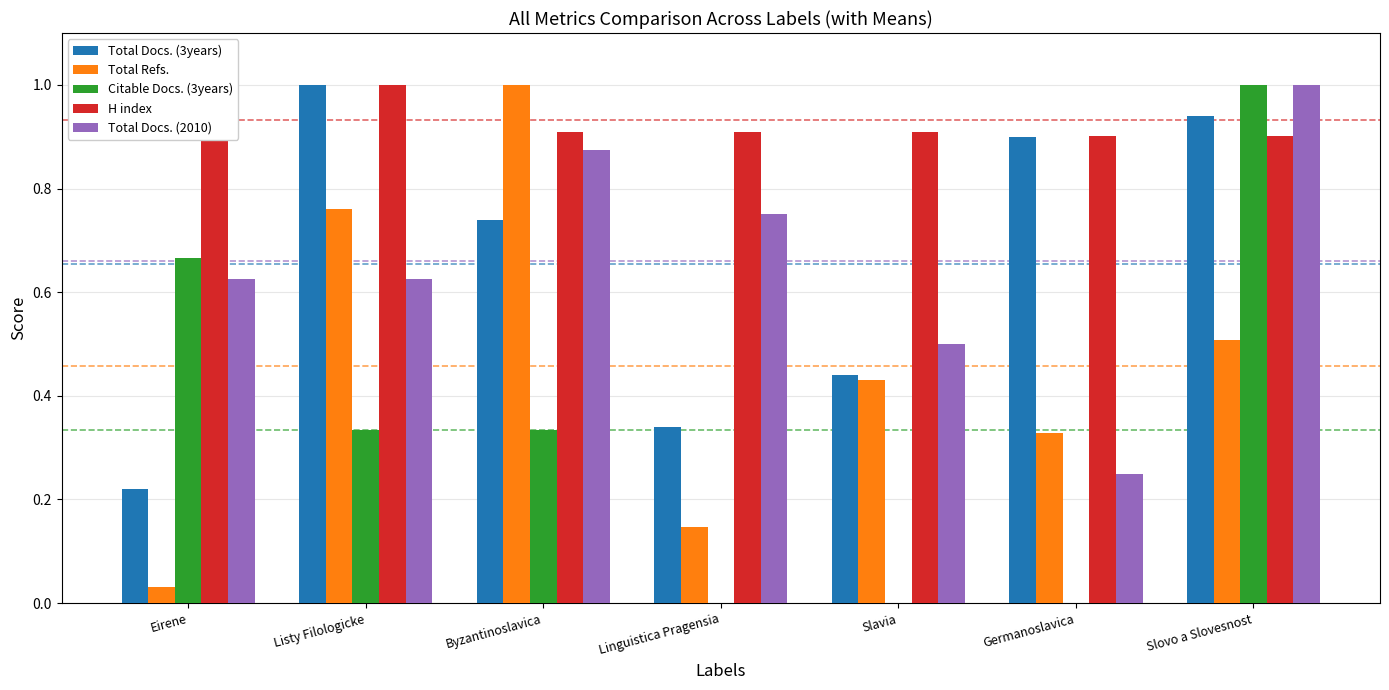

Are the bars grouped side by side (vs. stacked)?

Yes